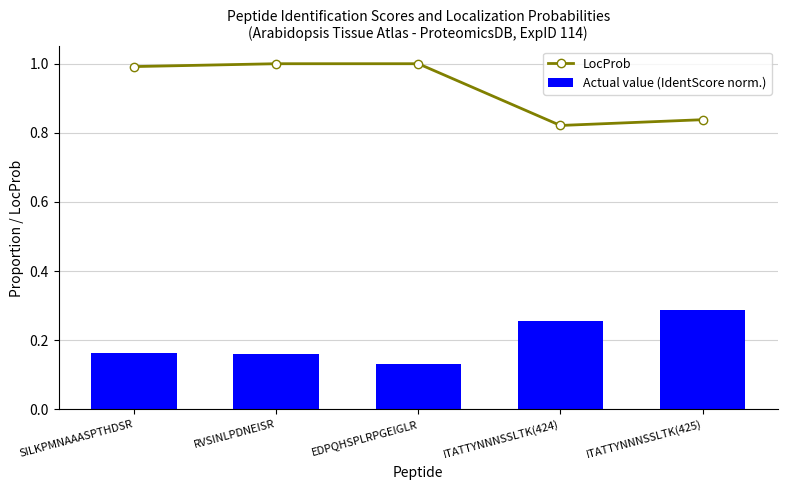

Which category has the lowest value in the Actual value (IdentScore norm.) series?

EDPQHSPLRPGEIGLR